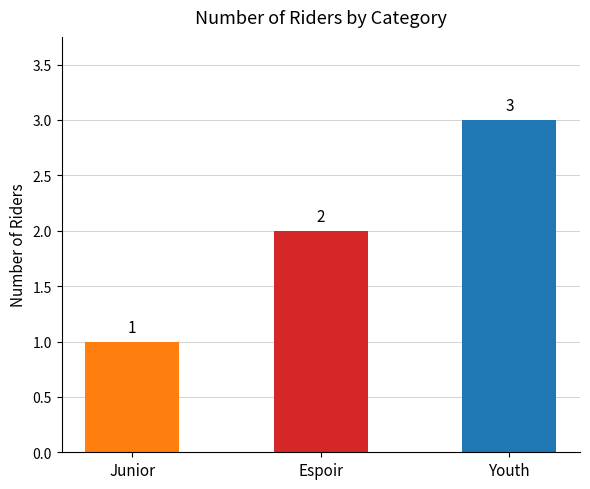

Which has a higher value, Youth or Junior?

Youth